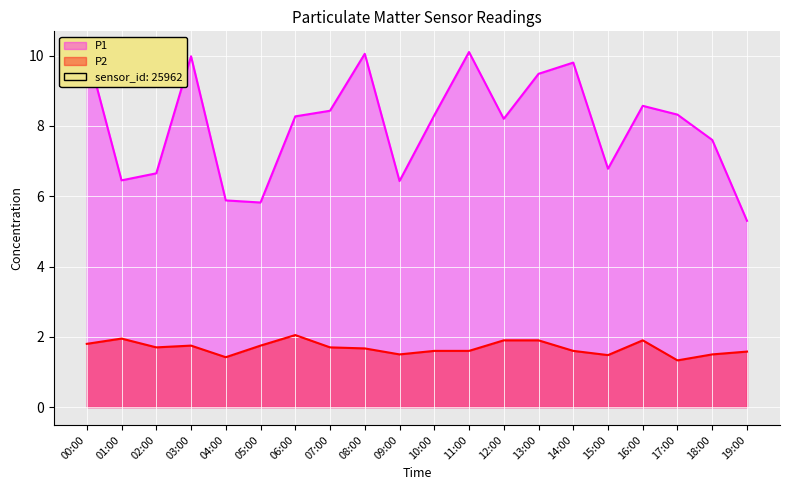

Where does the P1 series first go above 8?

00:00